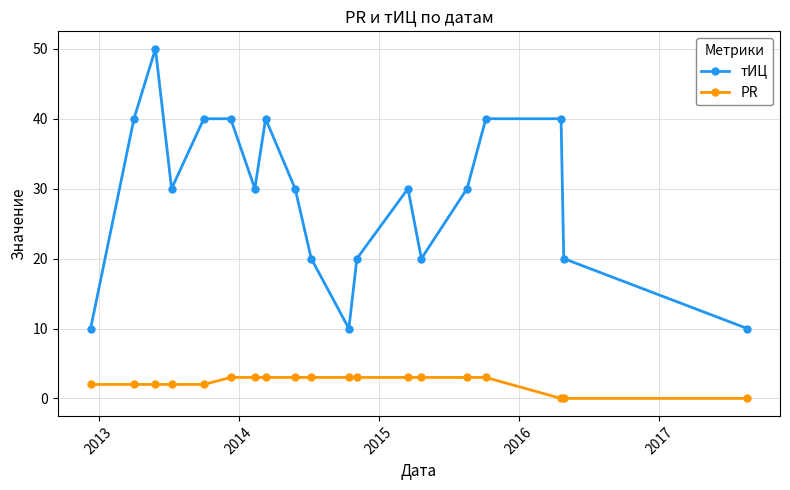

What is the sum of all PR values?

43